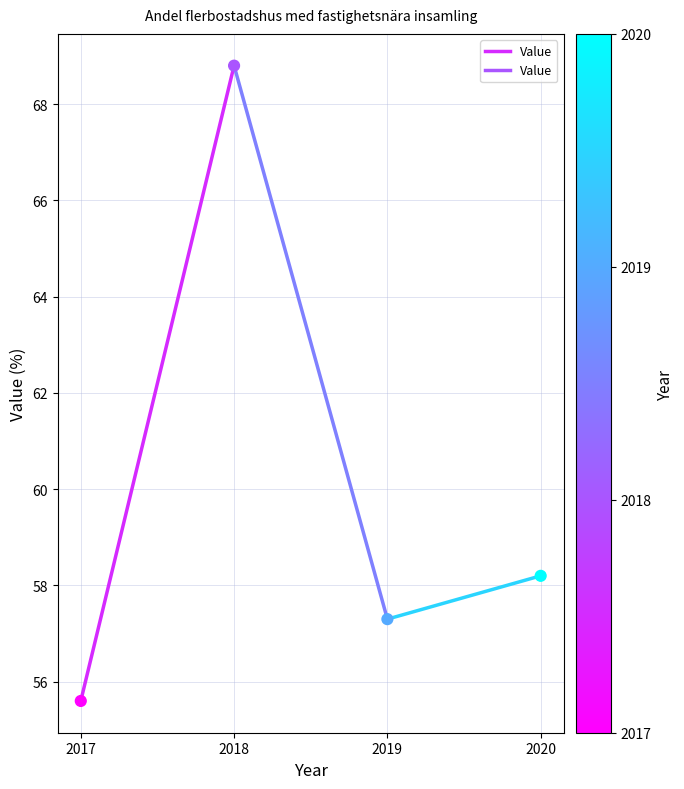

What is the range of X values (max minus min)?

3.0